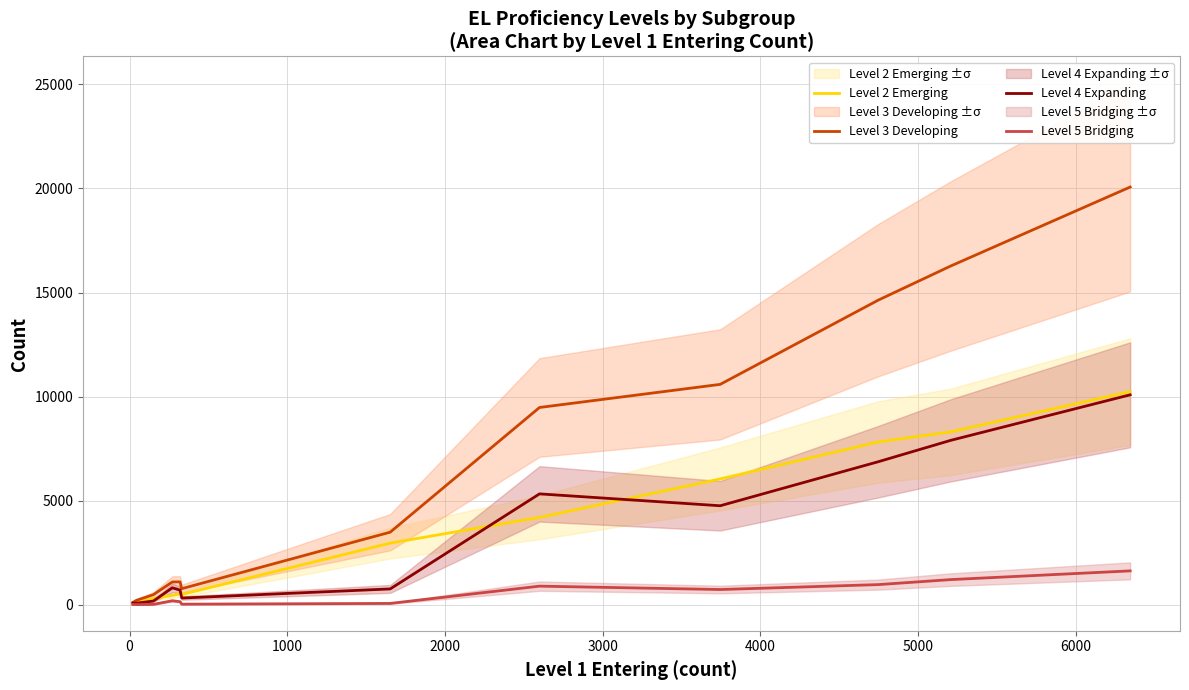

Reading left to right, list all the values displayed in this chart.

Level 2 Emerging: 48	111	301	452	527	497	2963	4197	6046	7823	8307	10243
Level 3 Developing: 115	217	487	1097	1102	775	3489	9479	10589	14634	16275	20068
Level 4 Expanding: 80	80	181	814	707	325	763	5329	4758	6872	7900	10087
Level 5 Bridging: 14	9	21	194	150	31	66	896	734	970	1211	1630